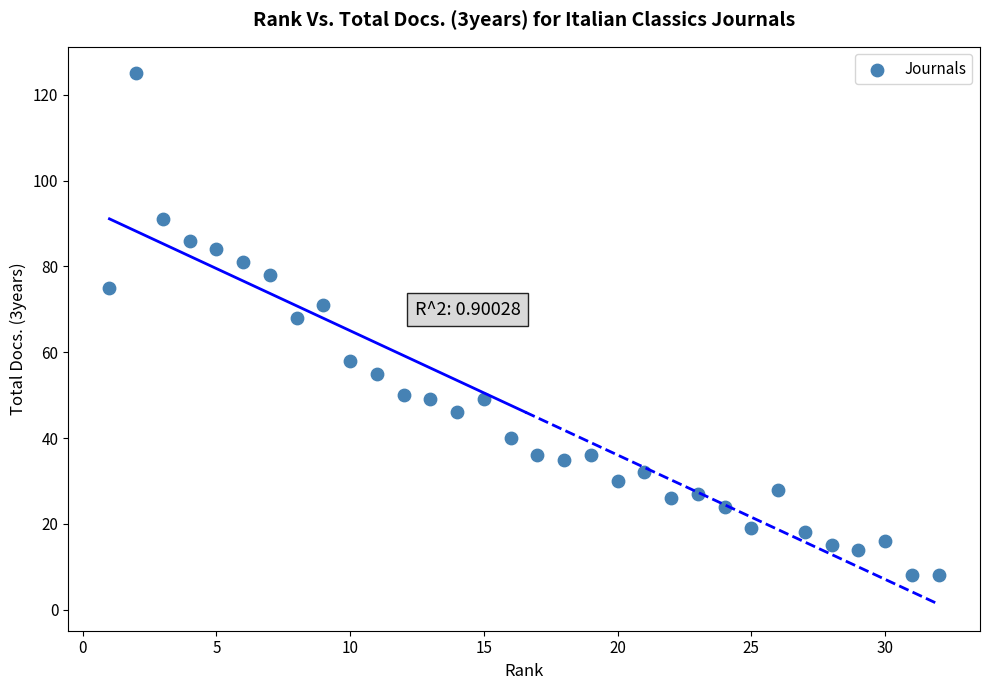

What is the range of X values (max minus min)?

31